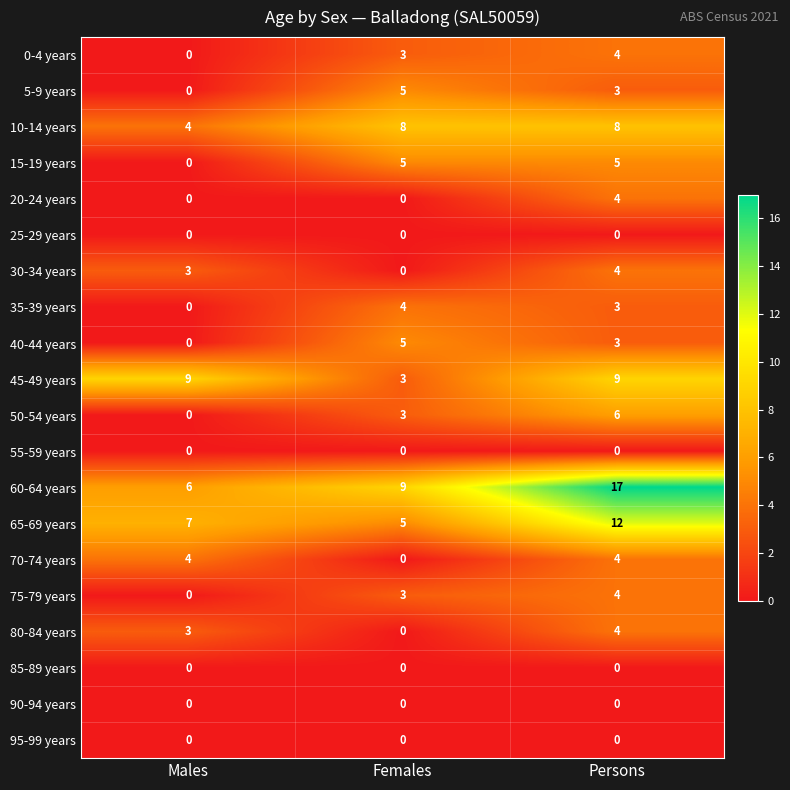

Which category has the highest value across all series?

Persons